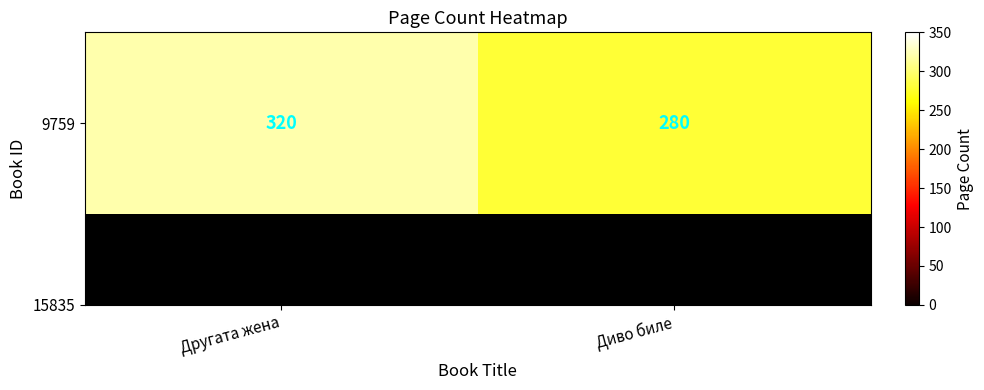

What is the ratio of the value at Диво биле to the value at Другата жена?

0.9